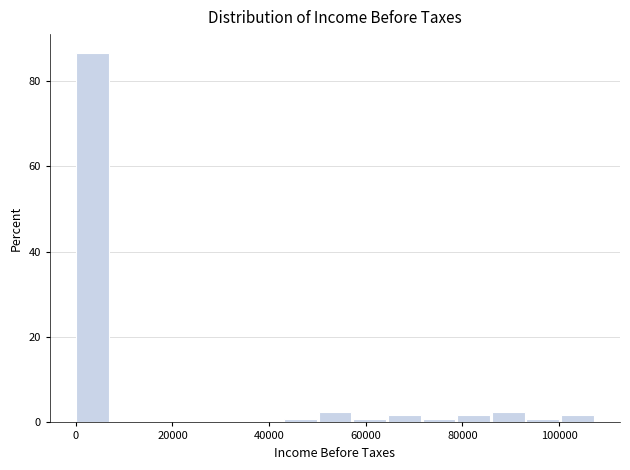

Read against the x-axis, roughly where is the centre of the tallest bar?

4000